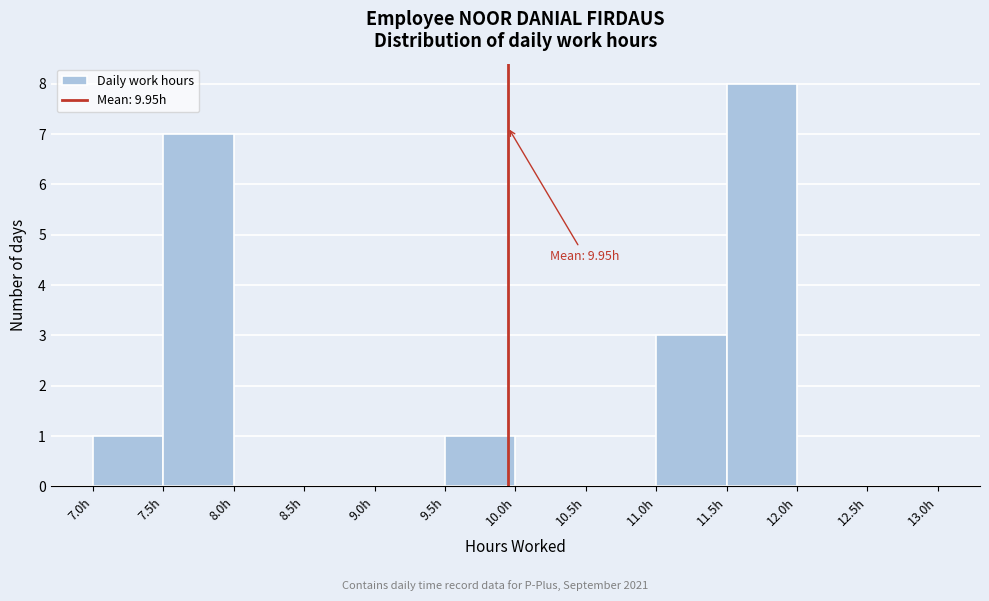

Which range on the x-axis has the tallest bar?

11.5 to 12.0